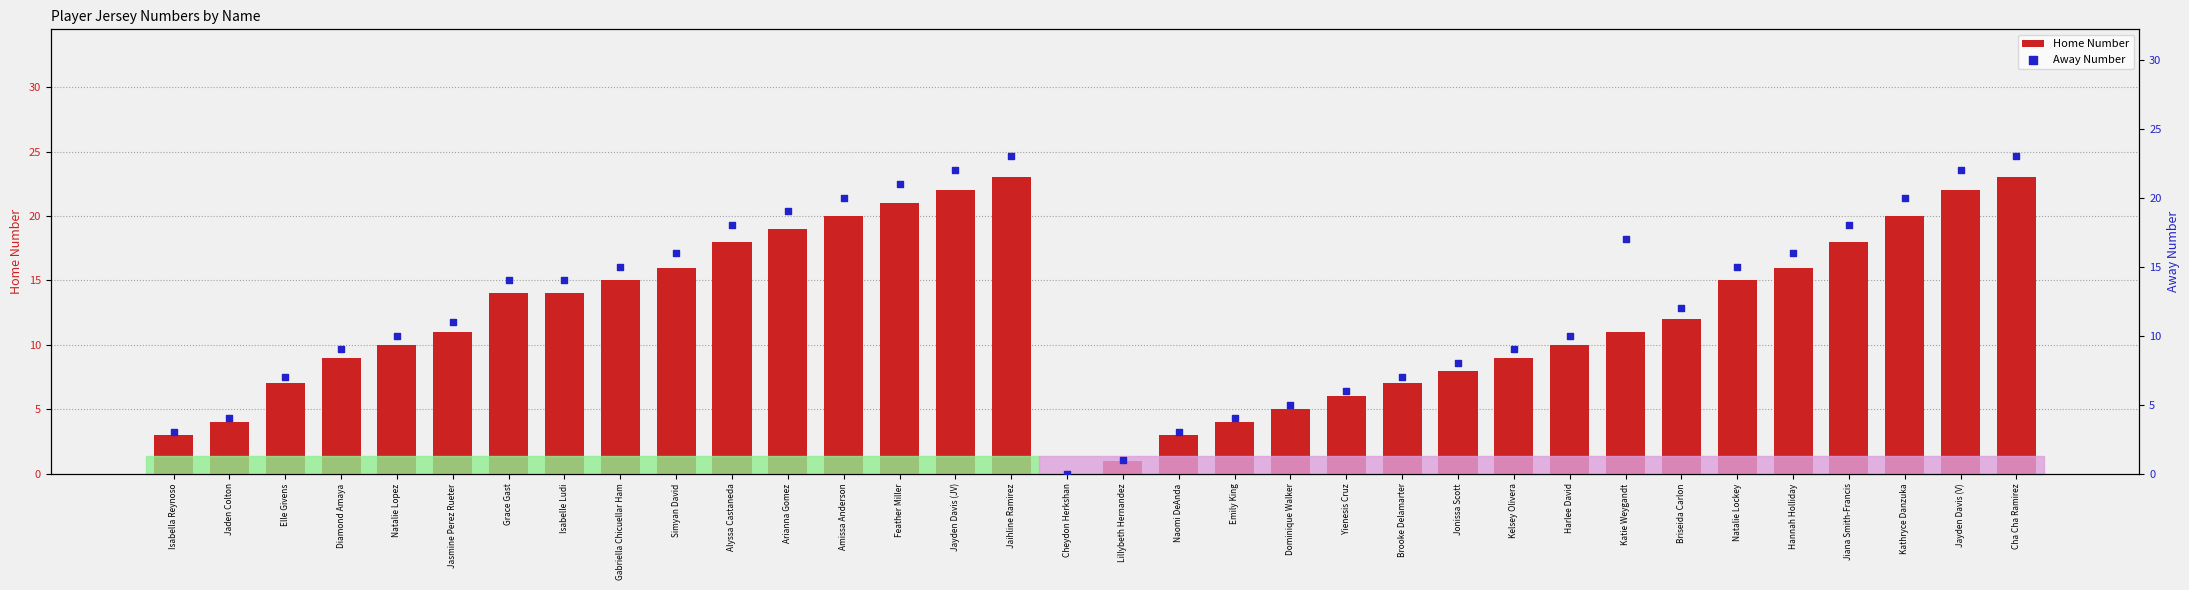

What are all the series names shown in the legend?

Home Number, Away Number